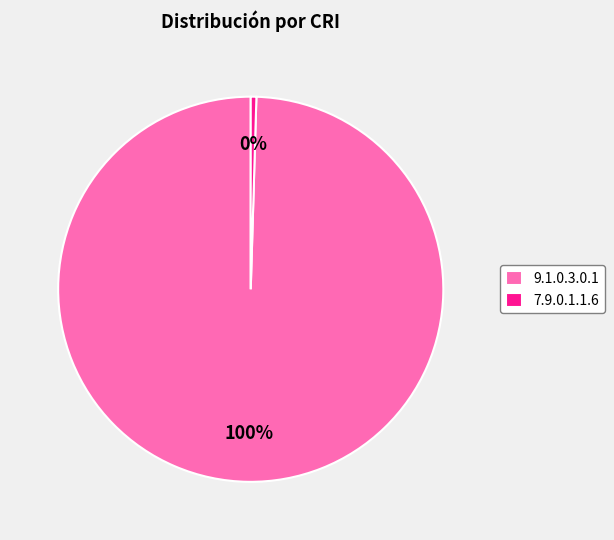

What is the smallest slice in the pie chart?

7.9.0.1.1.6